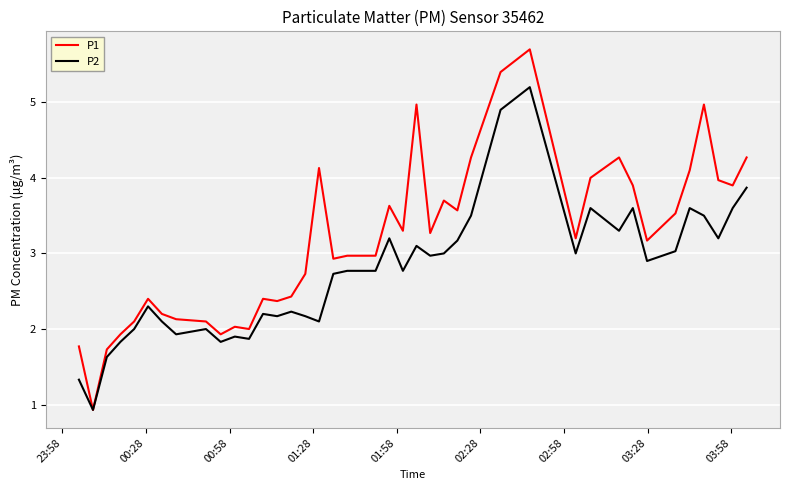

What is the highest value of the P1 series?

5.7